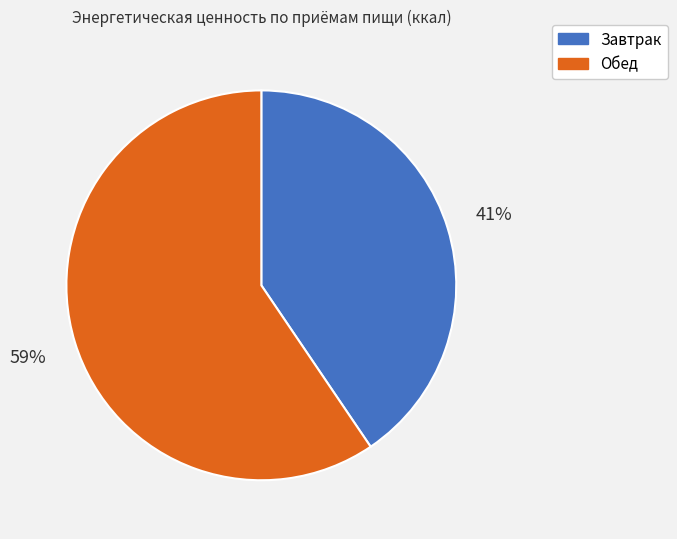

Between Обед and Завтрак, which is larger?

Обед